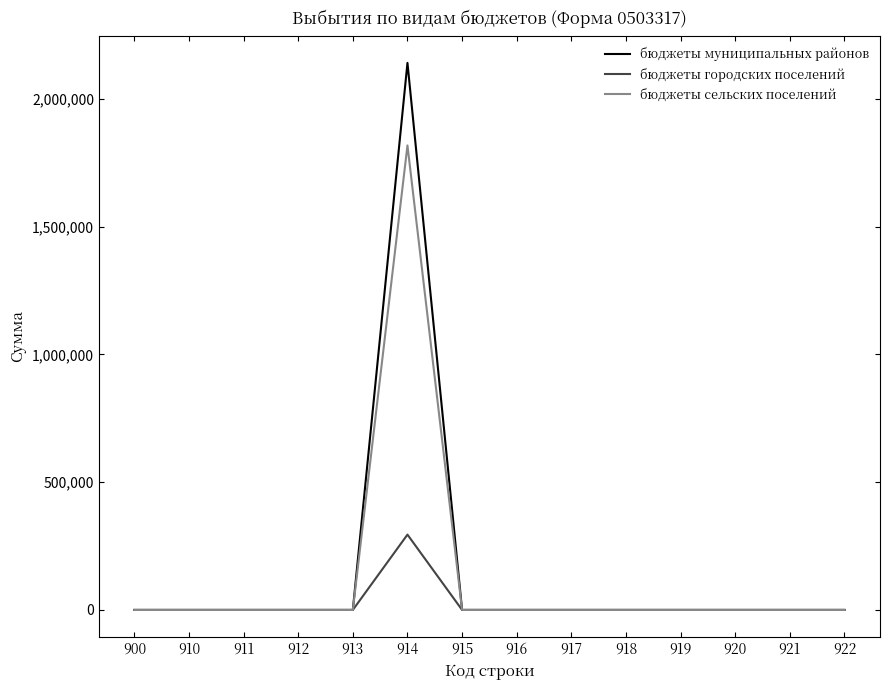

Which category has the highest value across all series?

914